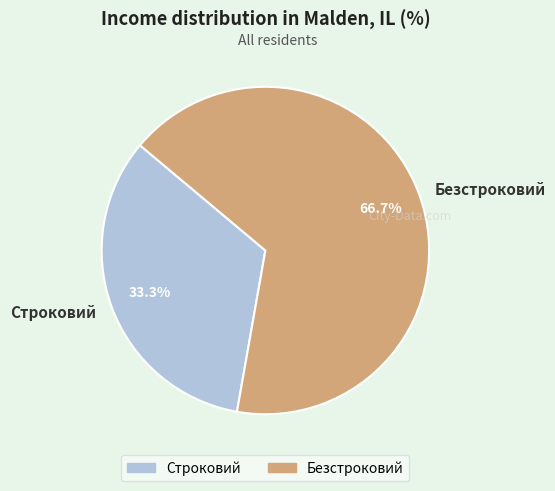

Does Строковий account for over 50% of the chart?

No